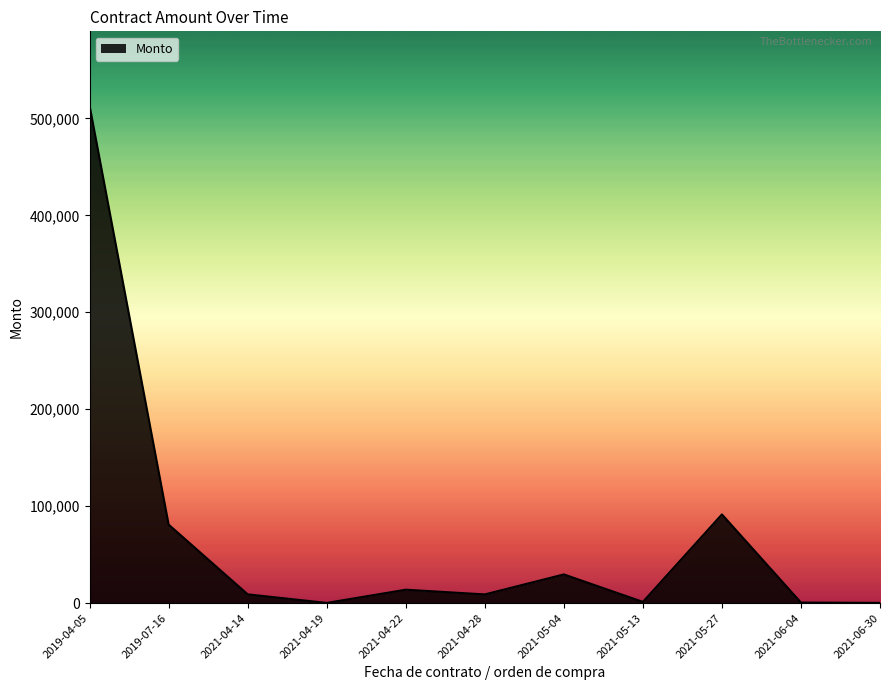

Which has a higher value, 2021-04-22 or 2021-05-04?

2021-05-04